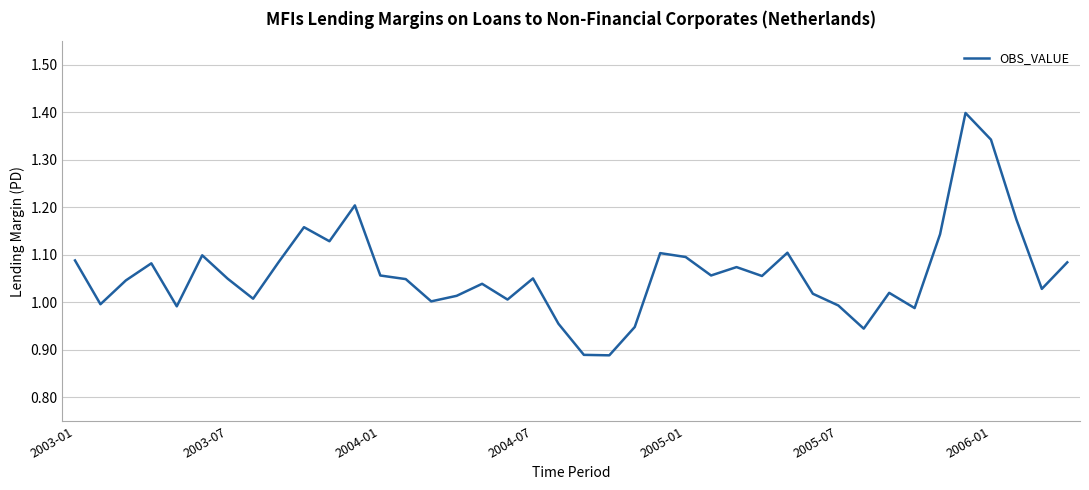

How many series are shown in this chart?

1